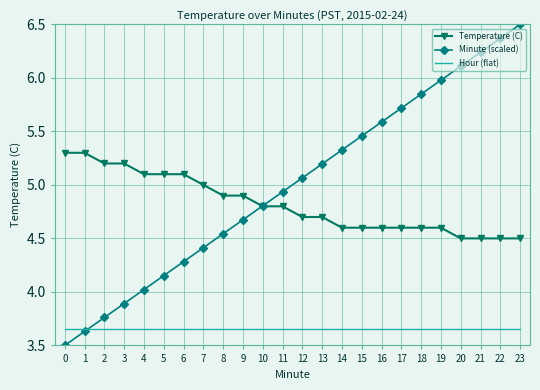

Which series has the largest total across all categories?

Minute (scaled)